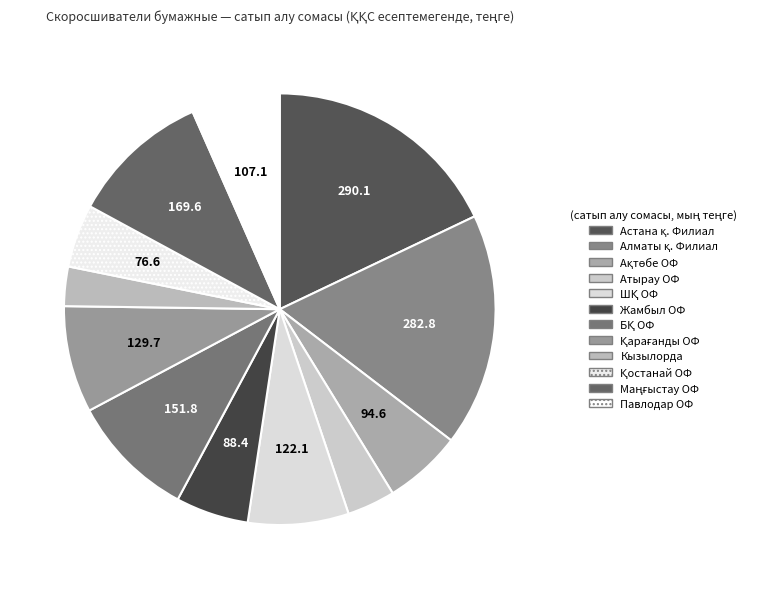

What is the total percentage of Алматы қ. Филиал and Ақтөбе ОФ?

23.3%